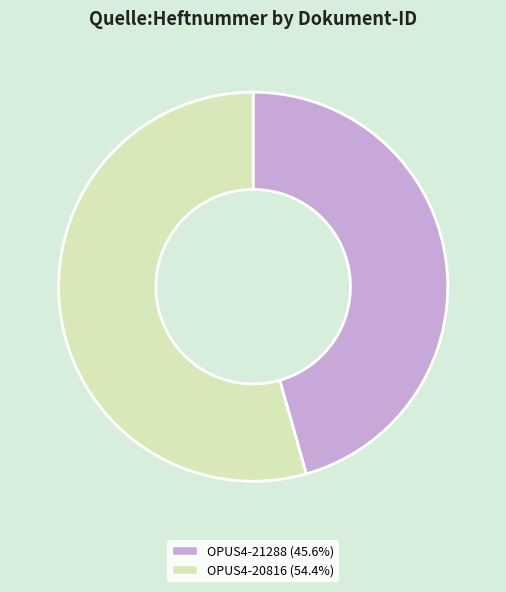

Is the sum of OPUS4-20816 and OPUS4-21288 greater than half?

Yes